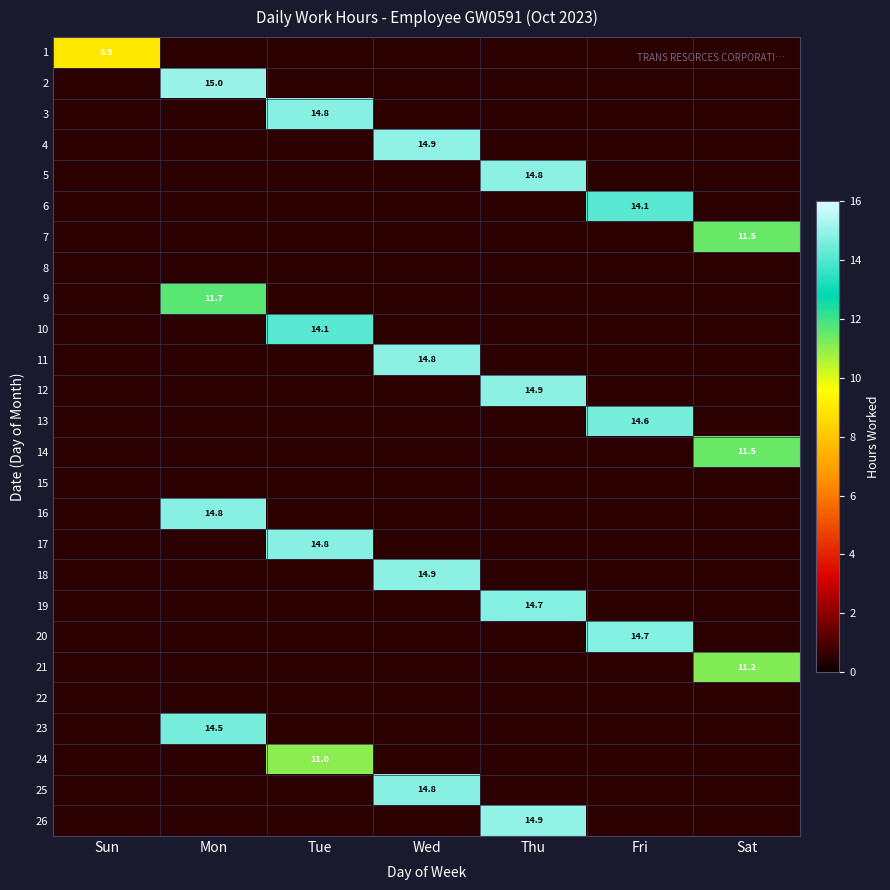

How many series are shown in this chart?

26